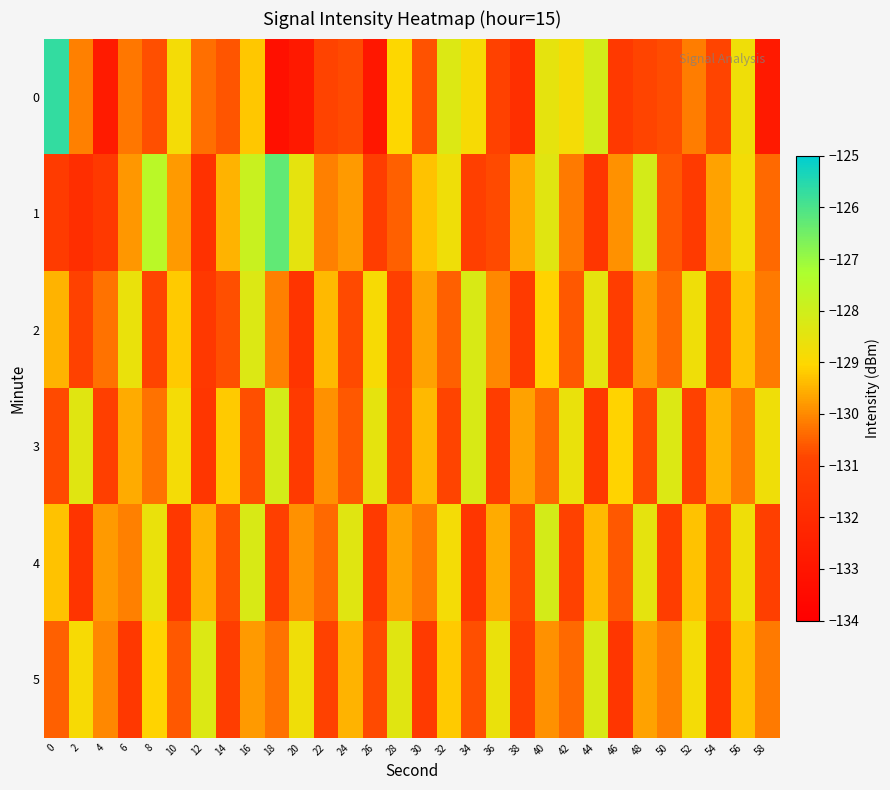

What is the maximum value shown in the chart?

-125.7